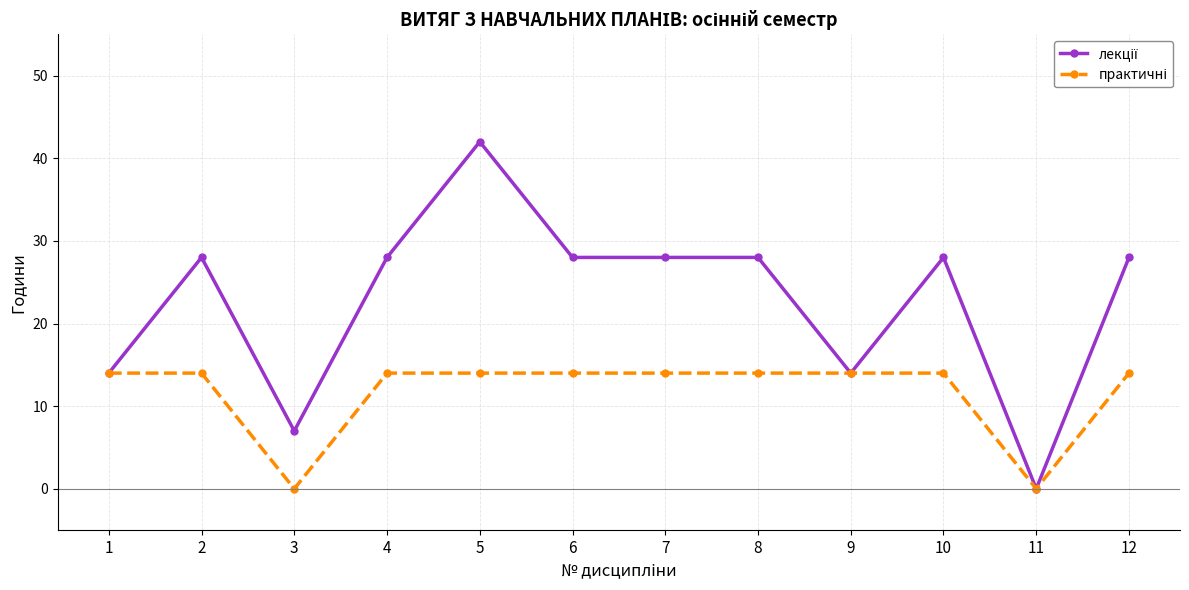

What is the spread (max minus min) of values at 2?

14